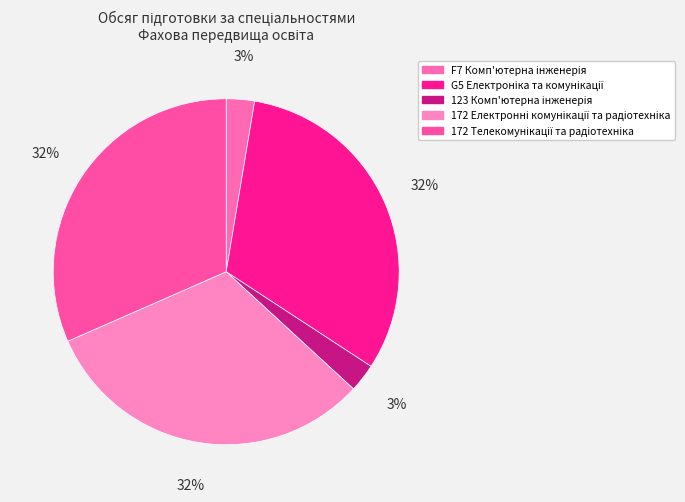

Count the number of slices in the pie.

5